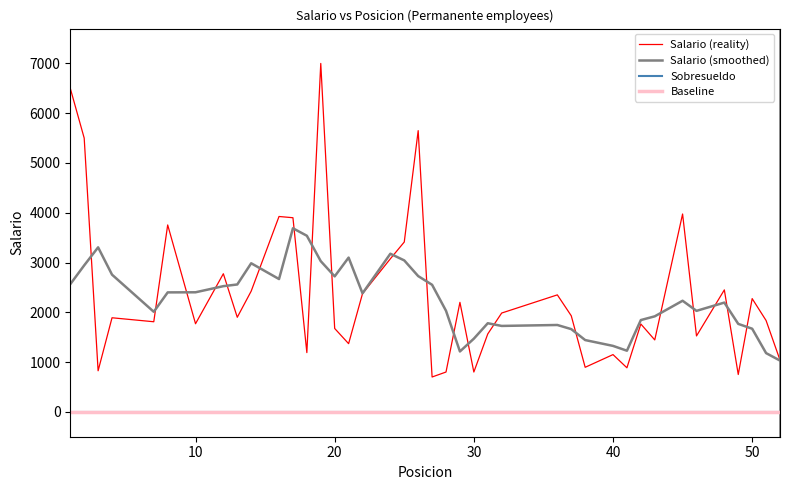

Where does the Posicion series first go above 27?

28